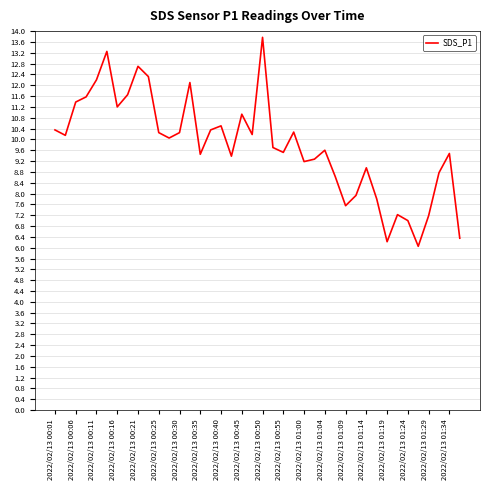

What is the difference between the maximum and minimum values?

7.7